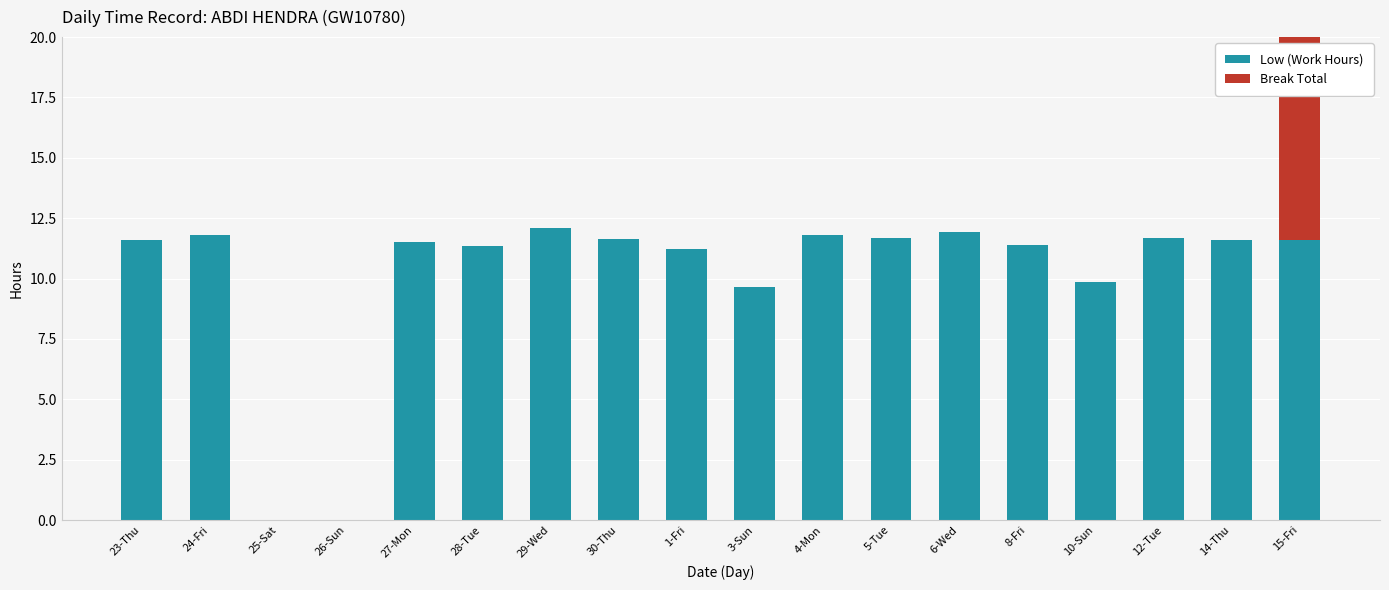

True or false: Break Total has a value of -5.1 at 29-Wed.

False